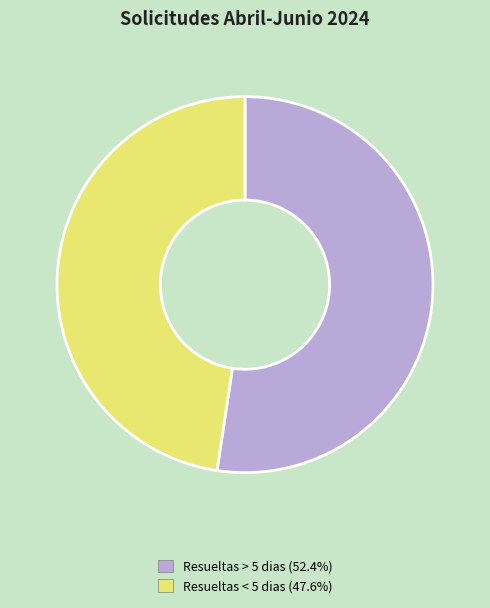

What is the smallest slice in the pie chart?

Resueltas < 5 dias